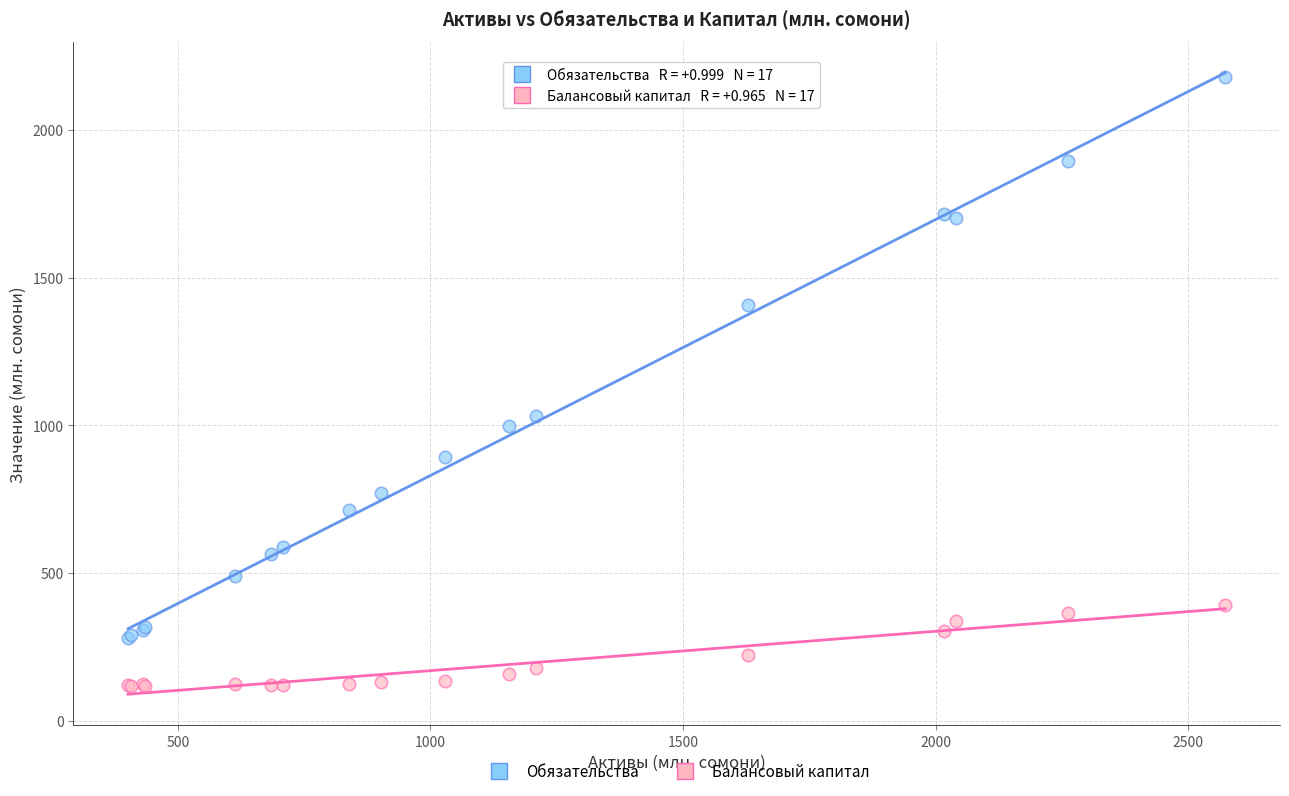

Which series has the widest spread of Y values?

Обязательства